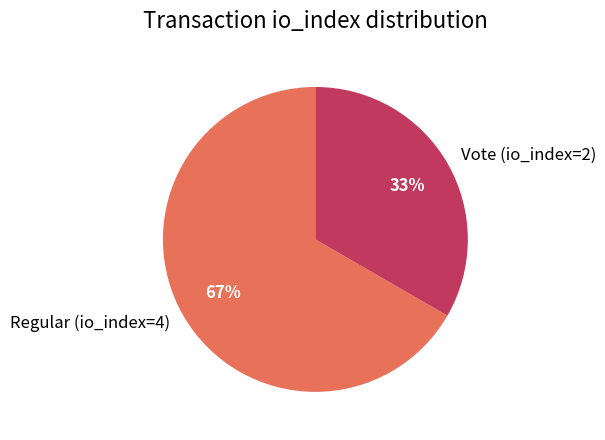

Which has a higher value, Vote (io_index=2) or Regular (io_index=4)?

Regular (io_index=4)